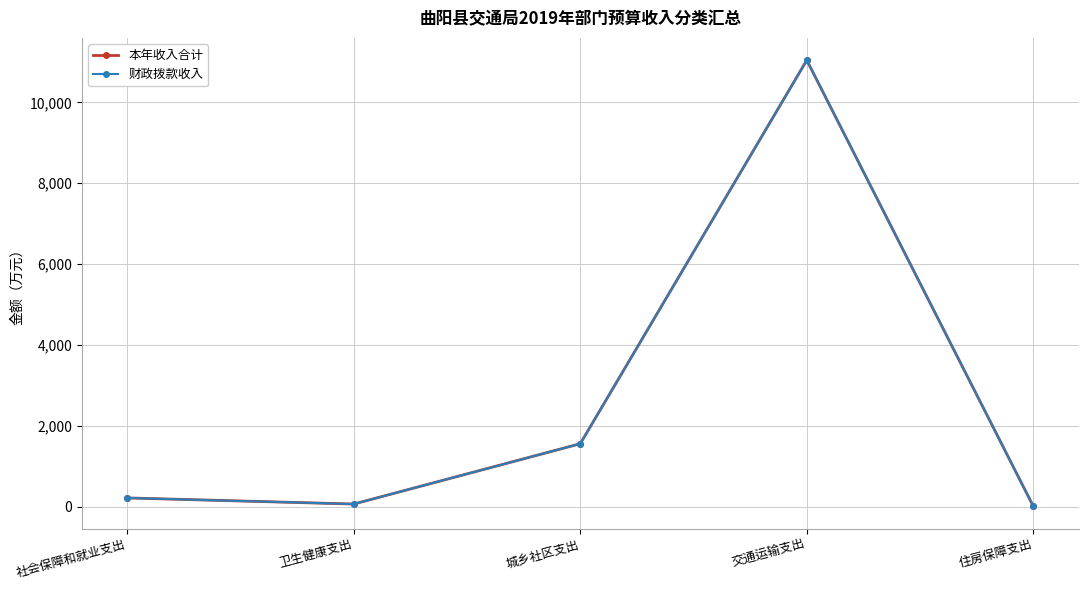

Does the chart have visible grid lines?

Yes